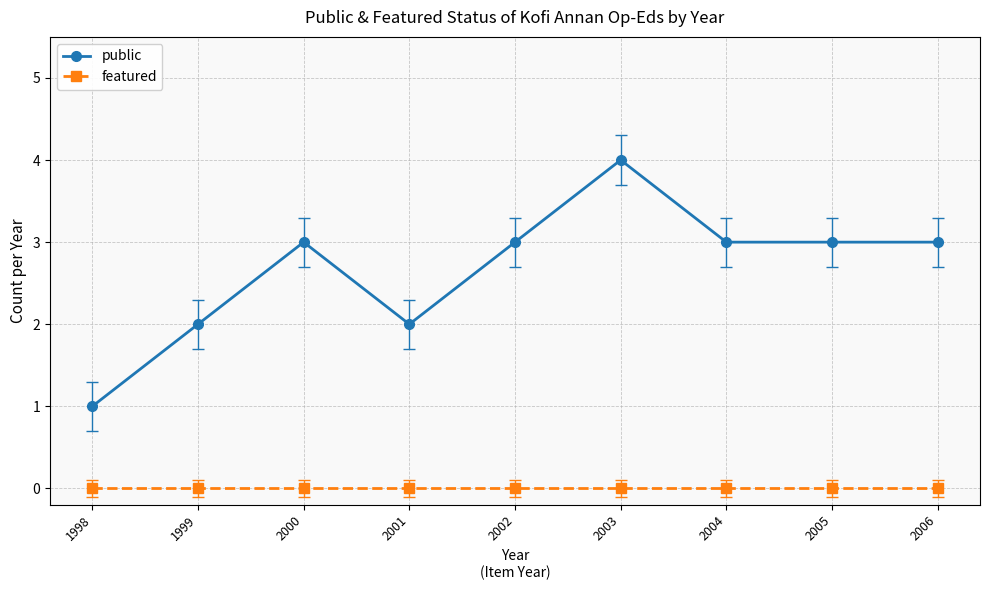

True or false: public and featured intersect in this chart.

False